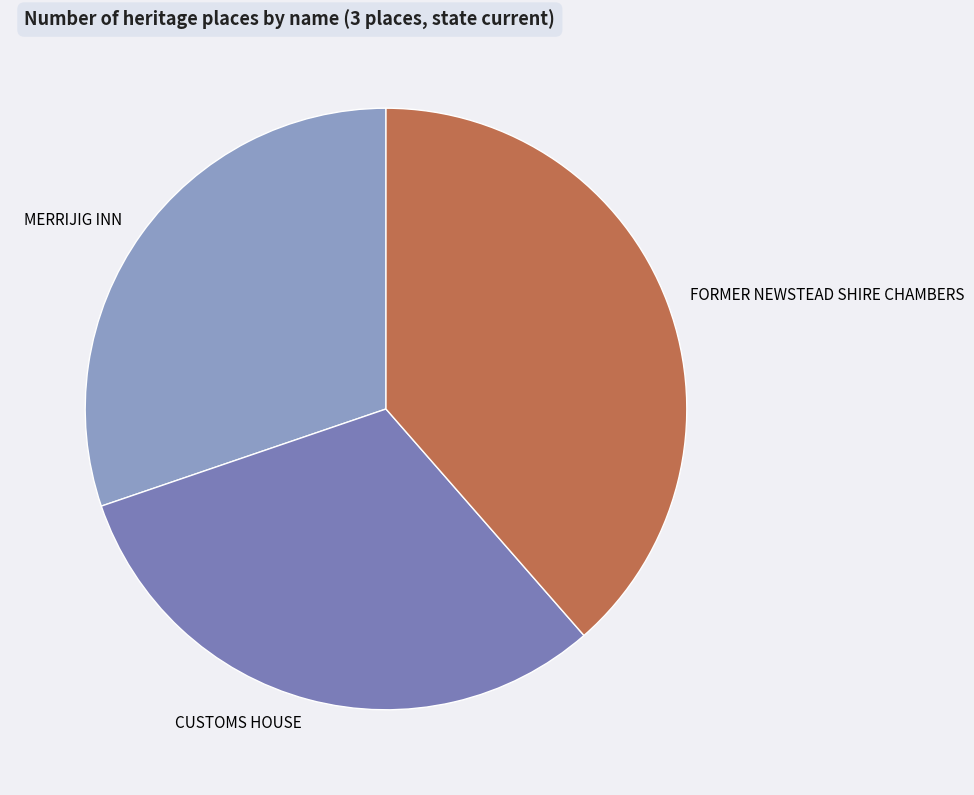

Do CUSTOMS HOUSE and FORMER NEWSTEAD SHIRE CHAMBERS together represent more than half of the pie?

Yes